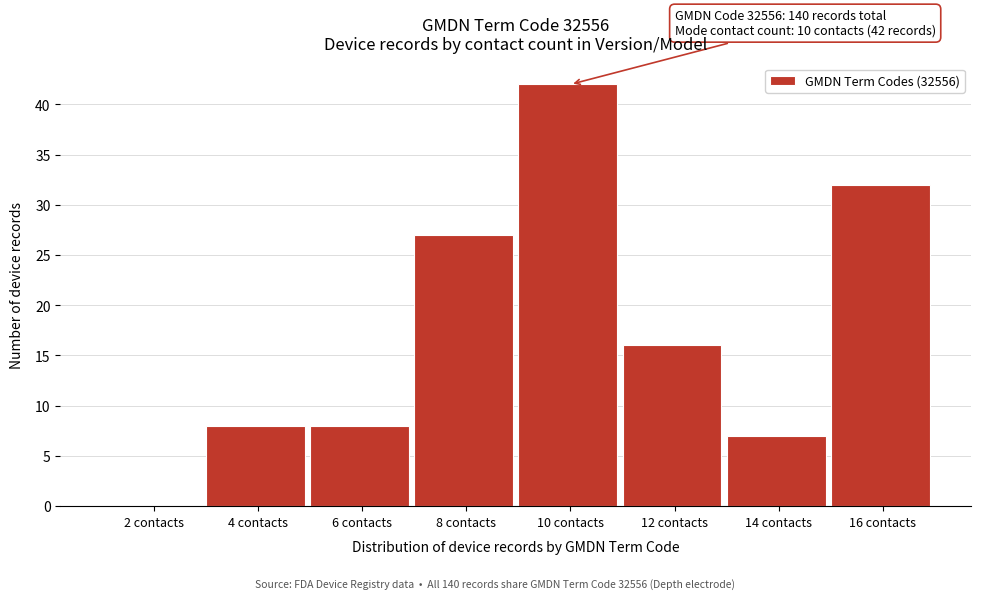

Reading left to right, list all the values displayed in this chart.

2 contacts=0	4 contacts=8	6 contacts=8	8 contacts=27	10 contacts=42	12 contacts=16	14 contacts=7	16 contacts=32